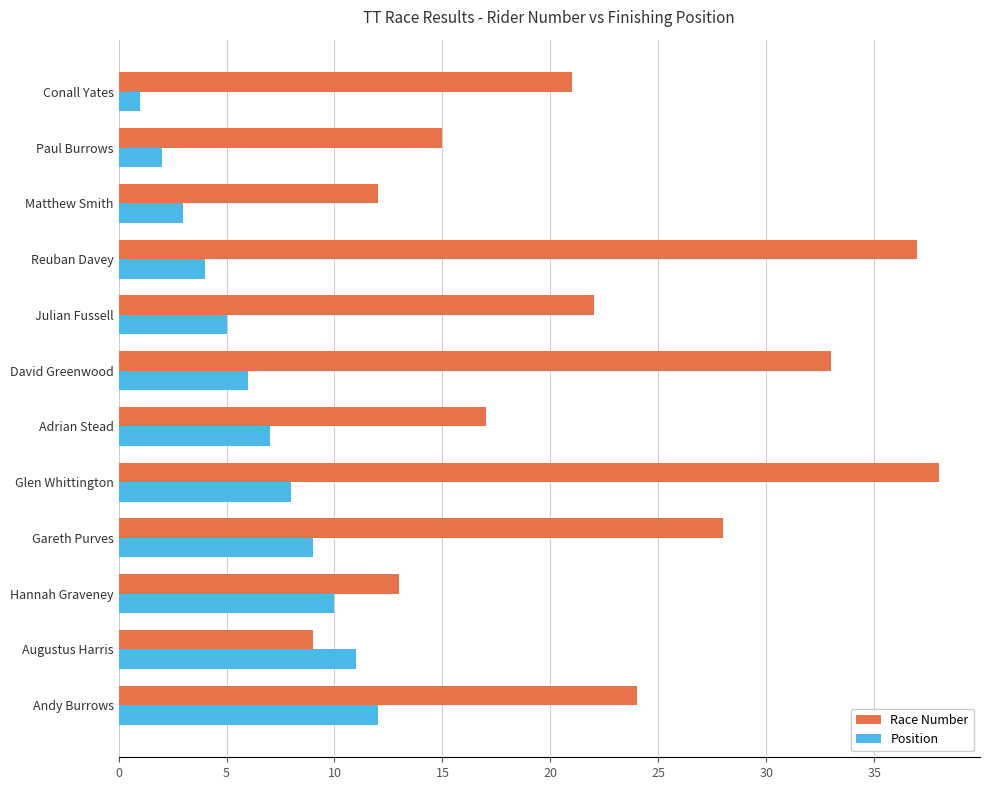

What is the sum of the Race Number values at Gareth Purves and Adrian Stead?

45